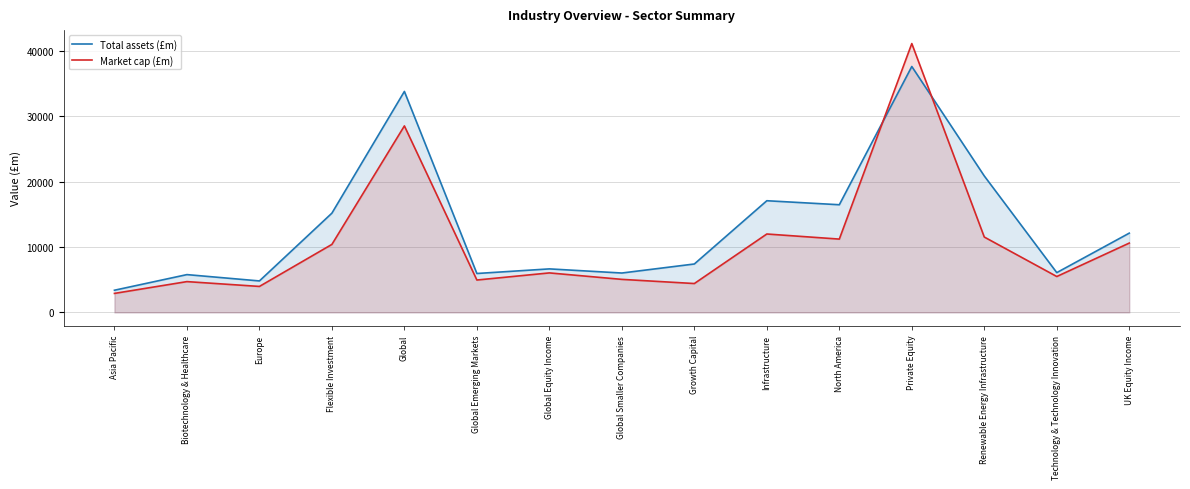

What is the maximum value for Market cap (£m)?

41079.3